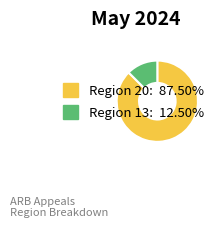

Is there a majority slice in this chart?

Yes